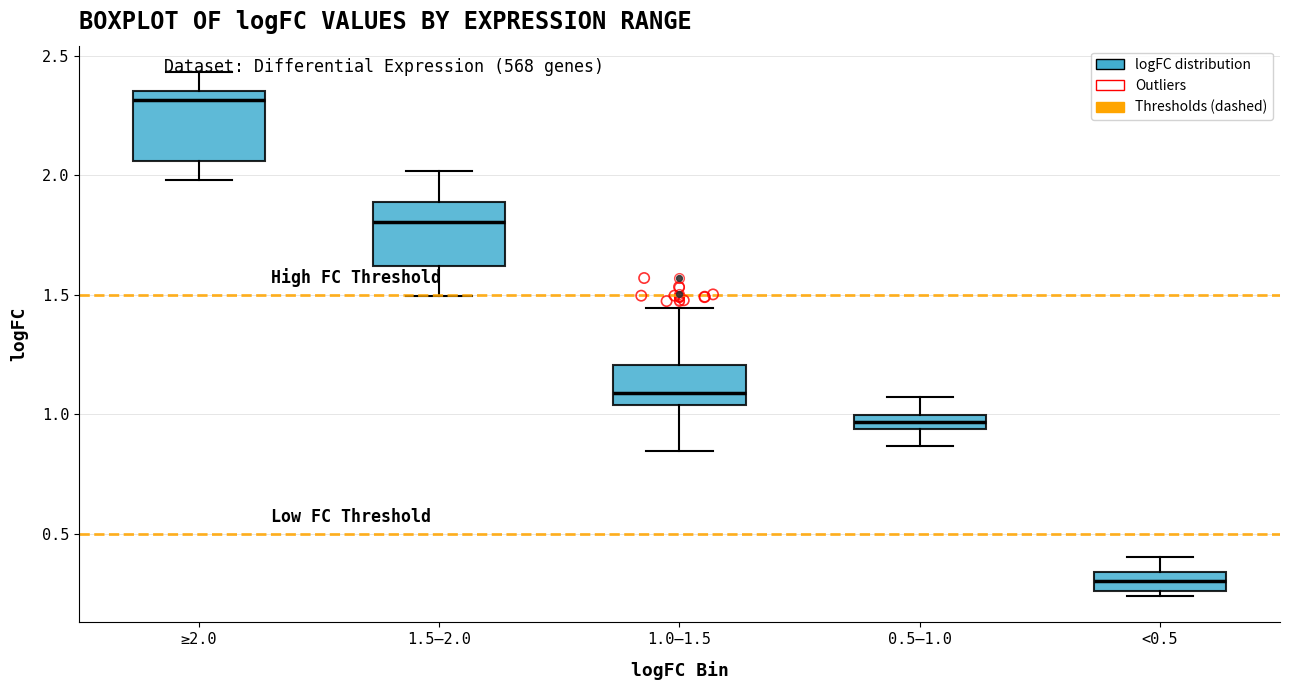

Where does the median line of the box for <0.5 sit on the y-axis? The values are not printed on the chart, so give them approximately, as read against the axis.

0.30